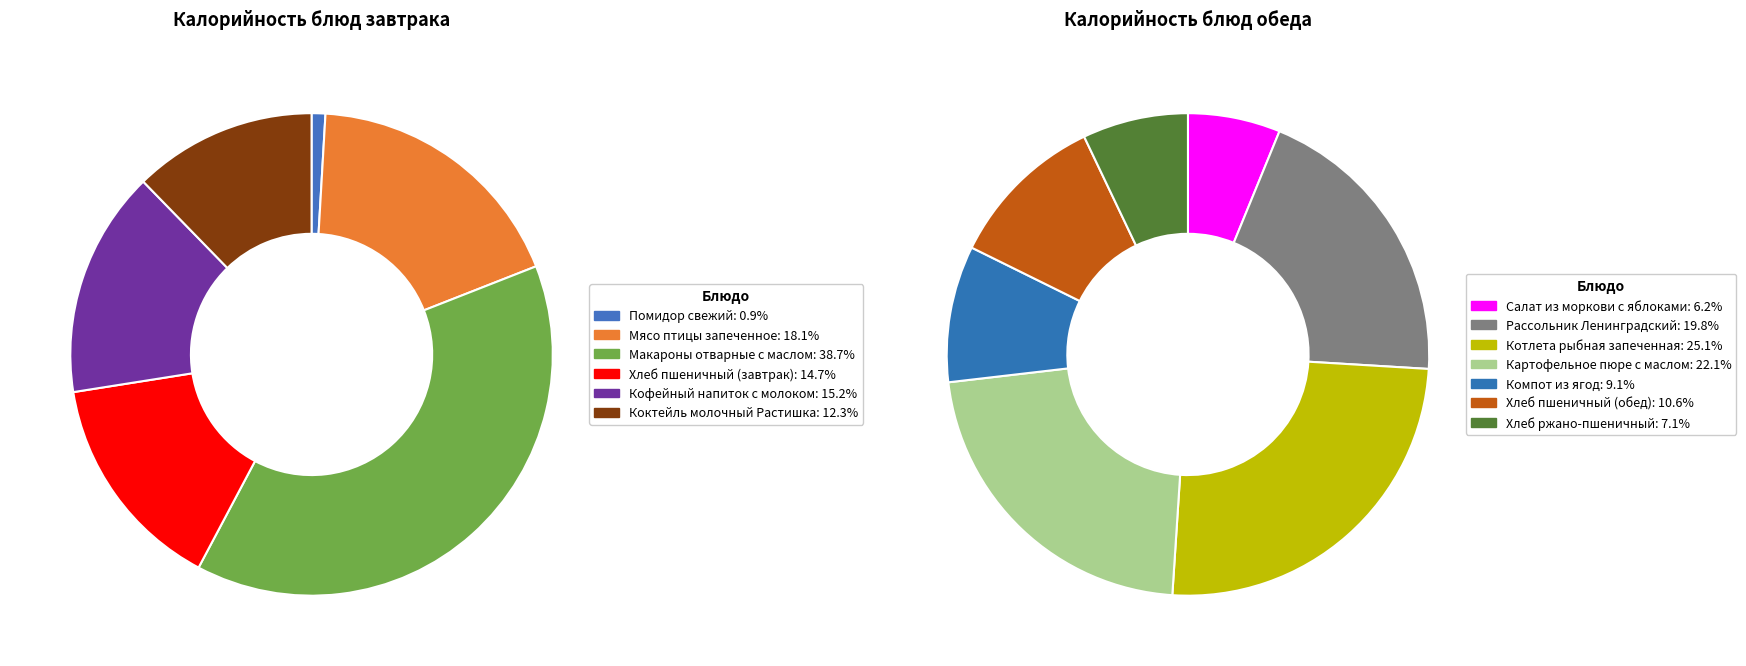

Is Компот из ягод the majority of the pie?

No